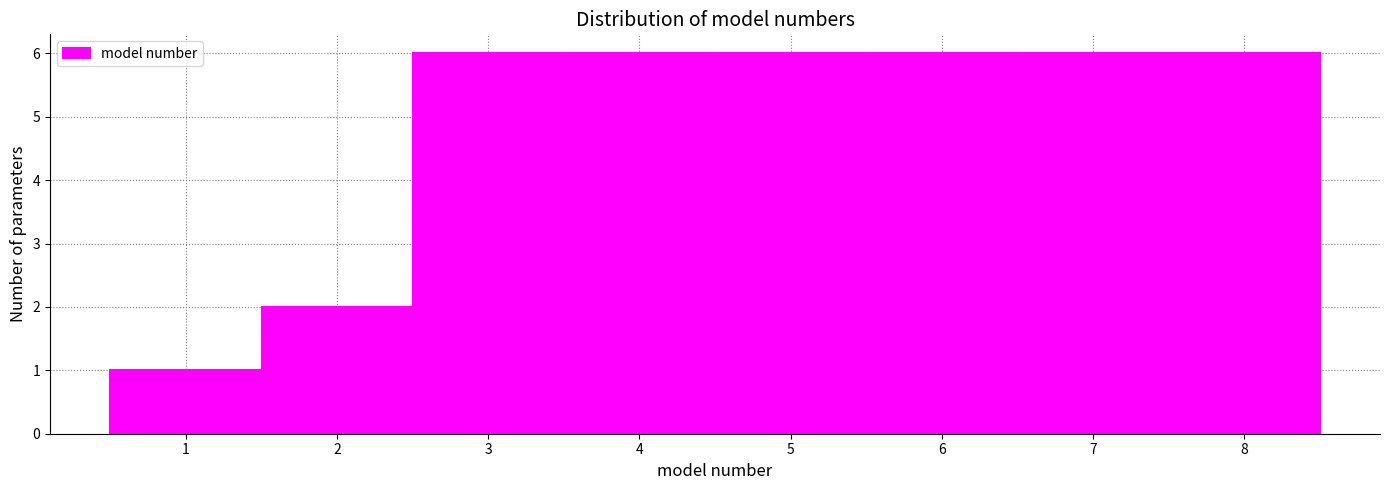

Reading left to right, transcribe this chart: for each bar, give the range it covers on the x-axis and its height. The values are not printed on the chart, so give them approximately, as read against the axis.

0.5 to 1.5: 1
1.5 to 2.5: 2
2.5 to 3.5: 6
3.5 to 4.5: 6
4.5 to 5.5: 6
5.5 to 6.5: 6
6.5 to 7.5: 6
7.5 to 8.5: 6